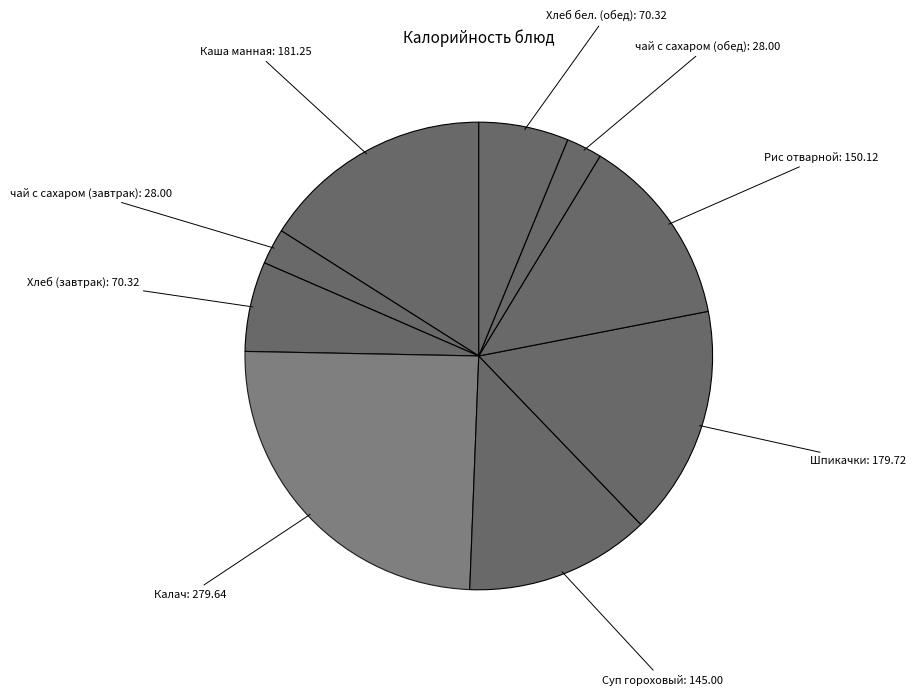

Combined, do Хлеб (завтрак) and чай с сахаром (завтрак) account for over 50%?

No